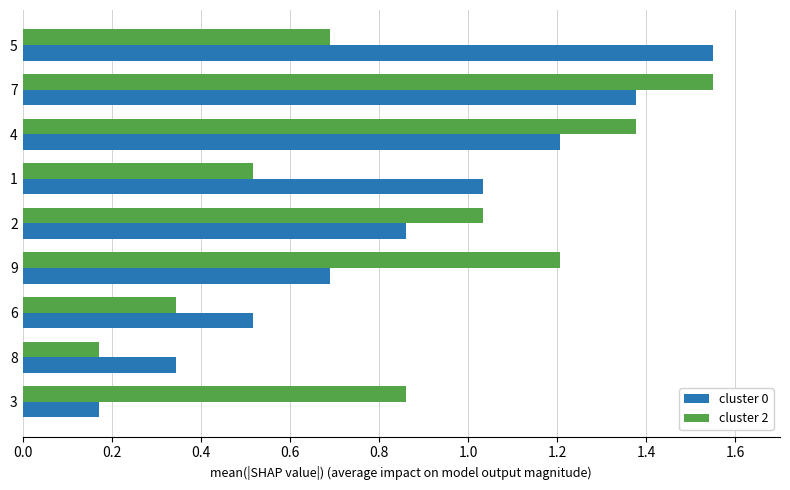

Rank the categories by cluster 2 value from lowest to highest.

8, 6, 1, 5, 3, 2, 9, 4, 7